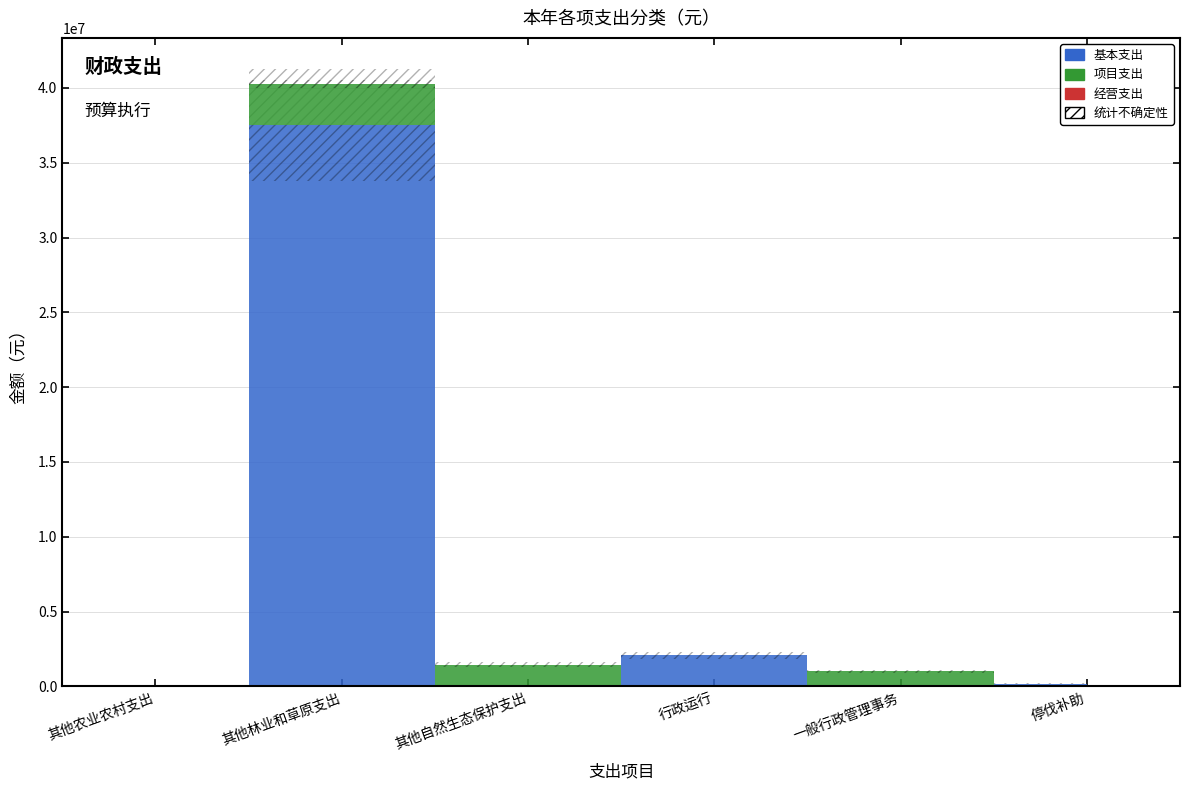

True or false: 基本支出 and 经营支出 intersect in this chart.

False